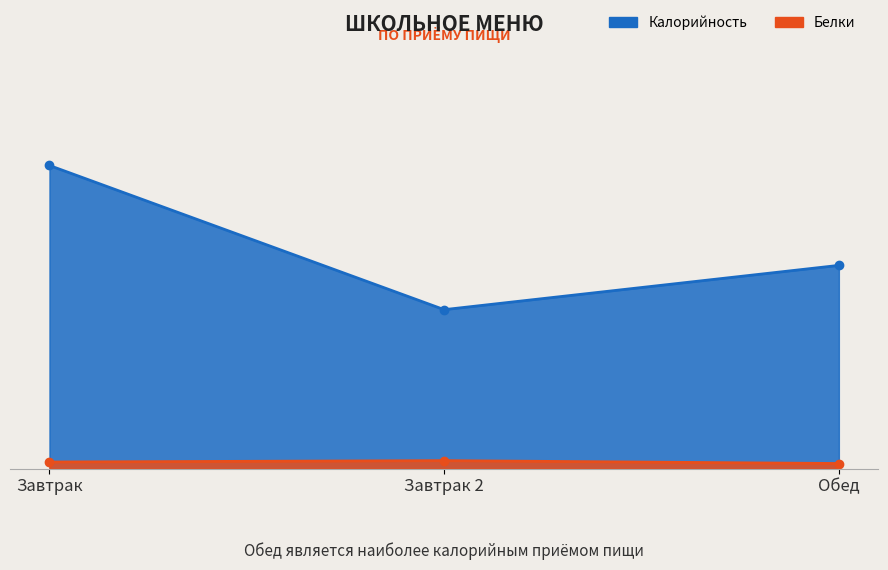

What is the value of the Калорийность point at the 2nd from the left?

116.4